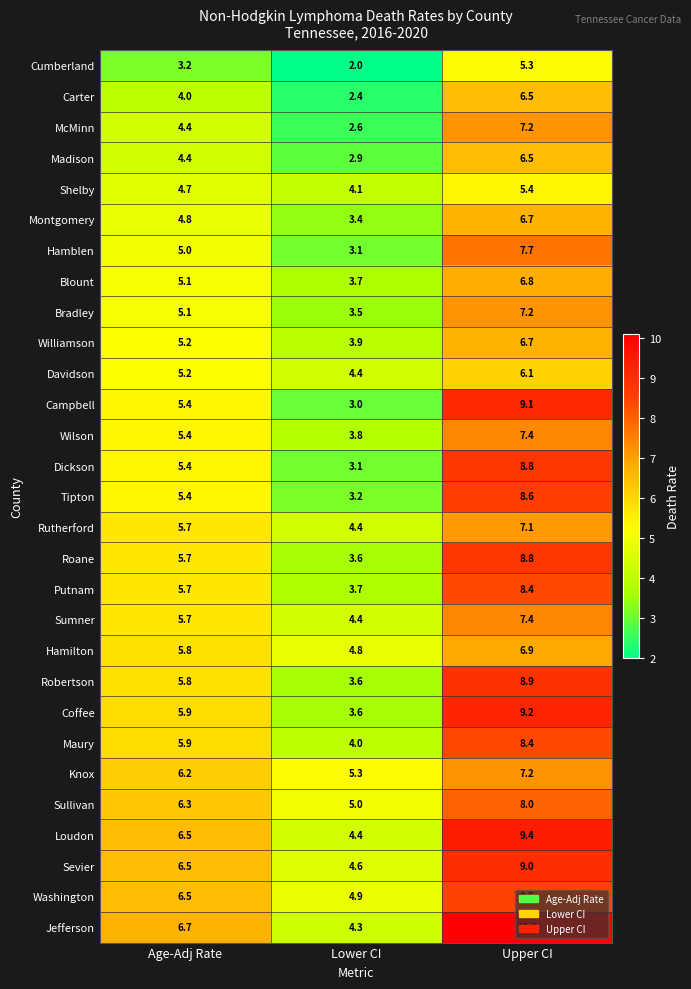

Rank the categories by Sumner value from lowest to highest.

Lower CI, Age-Adj Rate, Upper CI